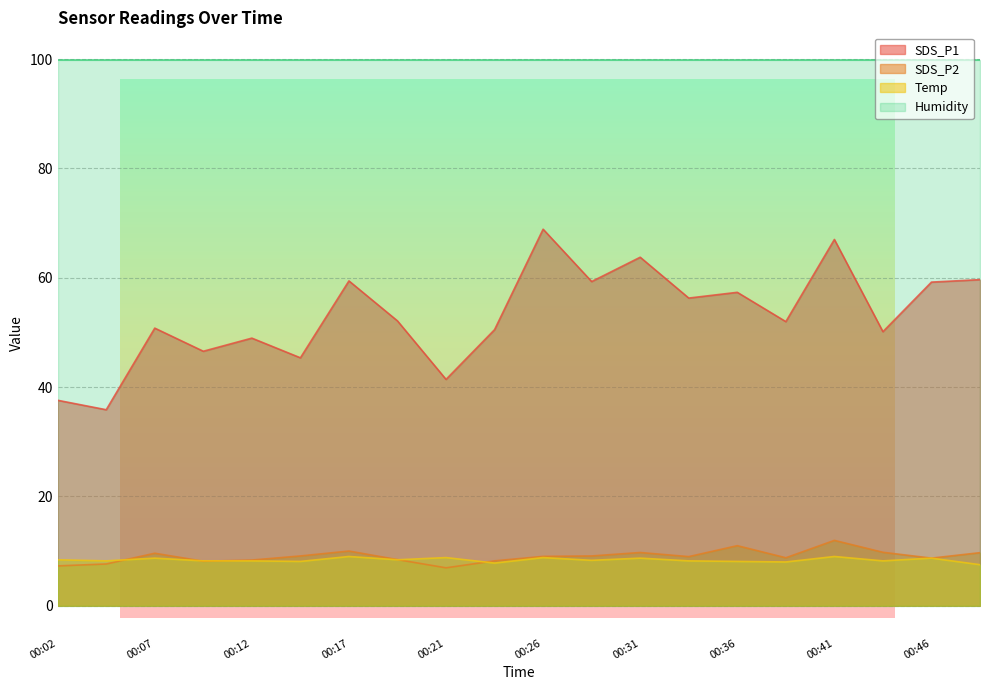

Reading left to right, list all the values displayed in this chart.

SDS_P1: 00:02=37.6	00:04=35.9	00:07=50.8	00:09=46.5	00:12=49.0	00:14=45.4	00:17=59.4	00:19=52.1	00:21=41.4	00:24=50.5	00:26=68.9	00:29=59.3	00:31=63.8	00:34=56.3	00:36=57.3	00:38=52.0	00:41=67.0	00:43=50.1	00:46=59.2	00:48=59.6
SDS_P2: 00:02=7.3	00:04=7.6	00:07=9.6	00:09=8.1	00:12=8.3	00:14=9.1	00:17=10.0	00:19=8.4	00:21=6.9	00:24=8.2	00:26=9.0	00:29=9.1	00:31=9.7	00:34=9.0	00:36=11.0	00:38=8.8	00:41=11.9	00:43=9.8	00:46=8.7	00:48=9.7
Temp: 00:02=8.4	00:04=8.2	00:07=8.7	00:09=8.2	00:12=8.2	00:14=8.1	00:17=9.0	00:19=8.4	00:21=8.8	00:24=7.8	00:26=8.8	00:29=8.3	00:31=8.7	00:34=8.2	00:36=8.1	00:38=8.0	00:41=9.0	00:43=8.2	00:46=8.7	00:48=7.5